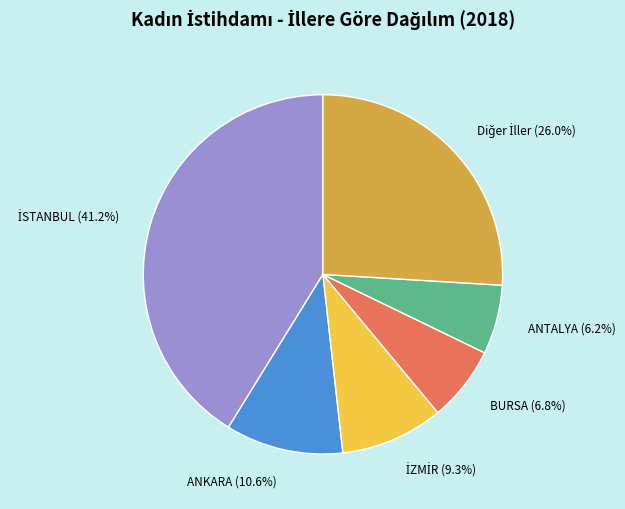

Count the number of slices in the pie.

6